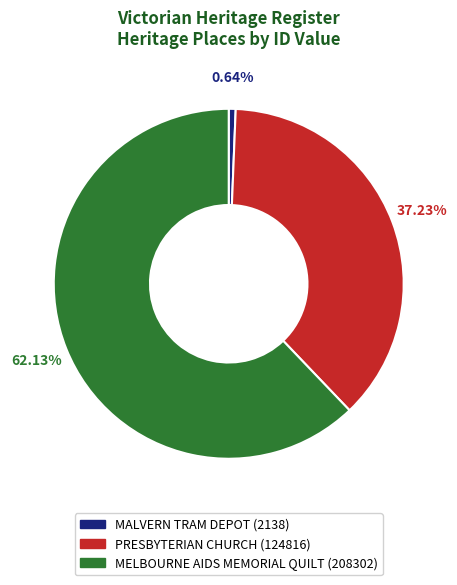

Combined, what portion of the pie is MALVERN TRAM DEPOT and MELBOURNE AIDS MEMORIAL QUILT?

62.8%